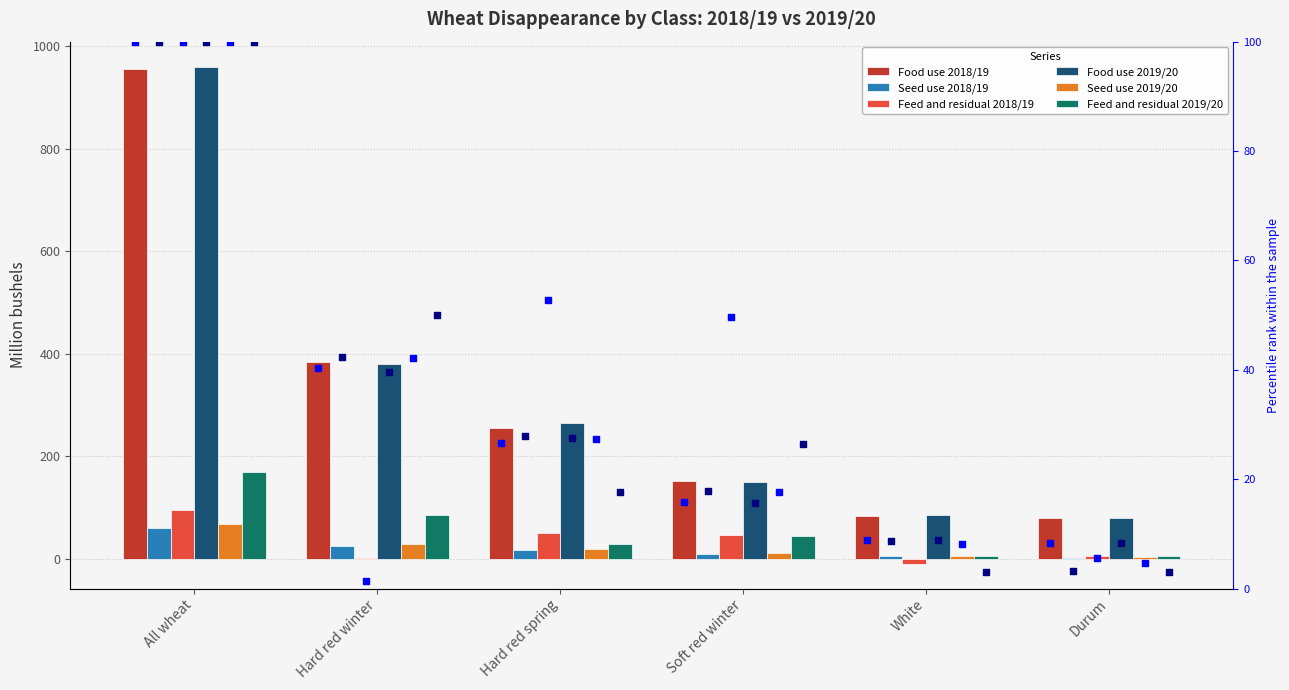

Is the value of Food use 2018/19 at All wheat greater than the value of Feed and residual 2018/19 at Durum?

Yes